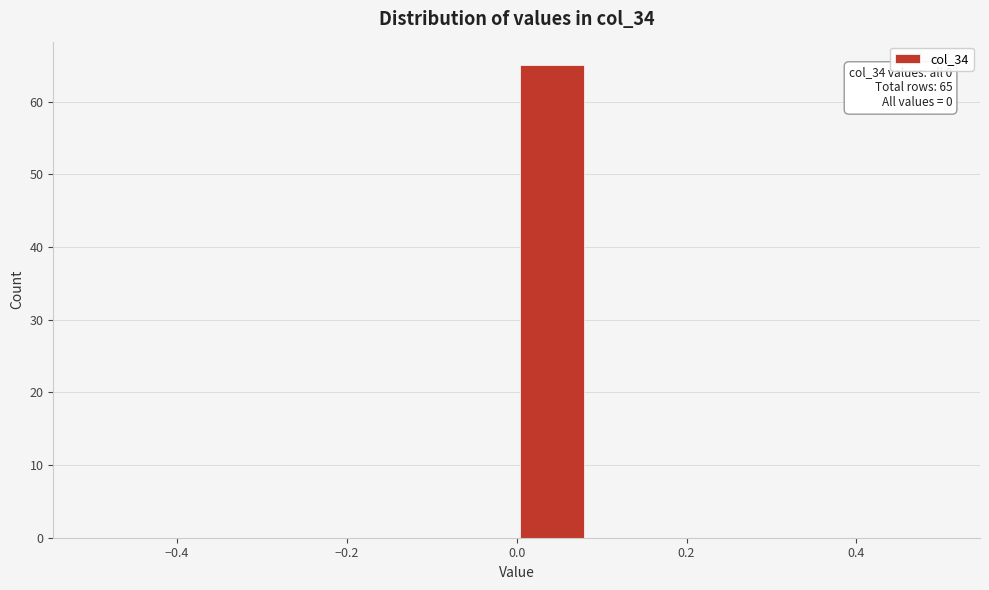

Over which range of the x-axis is the bar tallest?

0.00 to 0.08